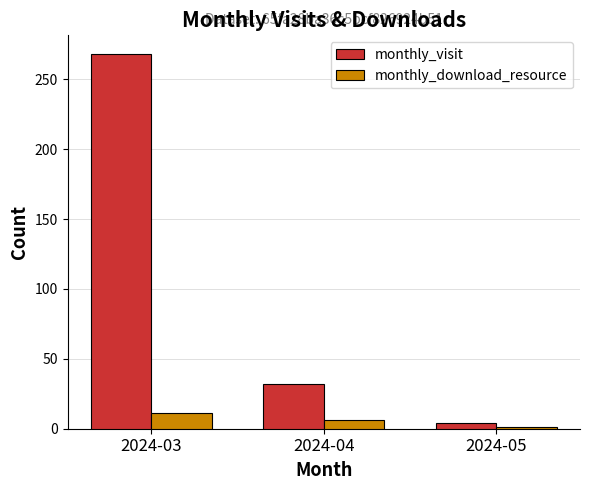

What is the difference between the maximum and second lowest values in the monthly_visit series?

236